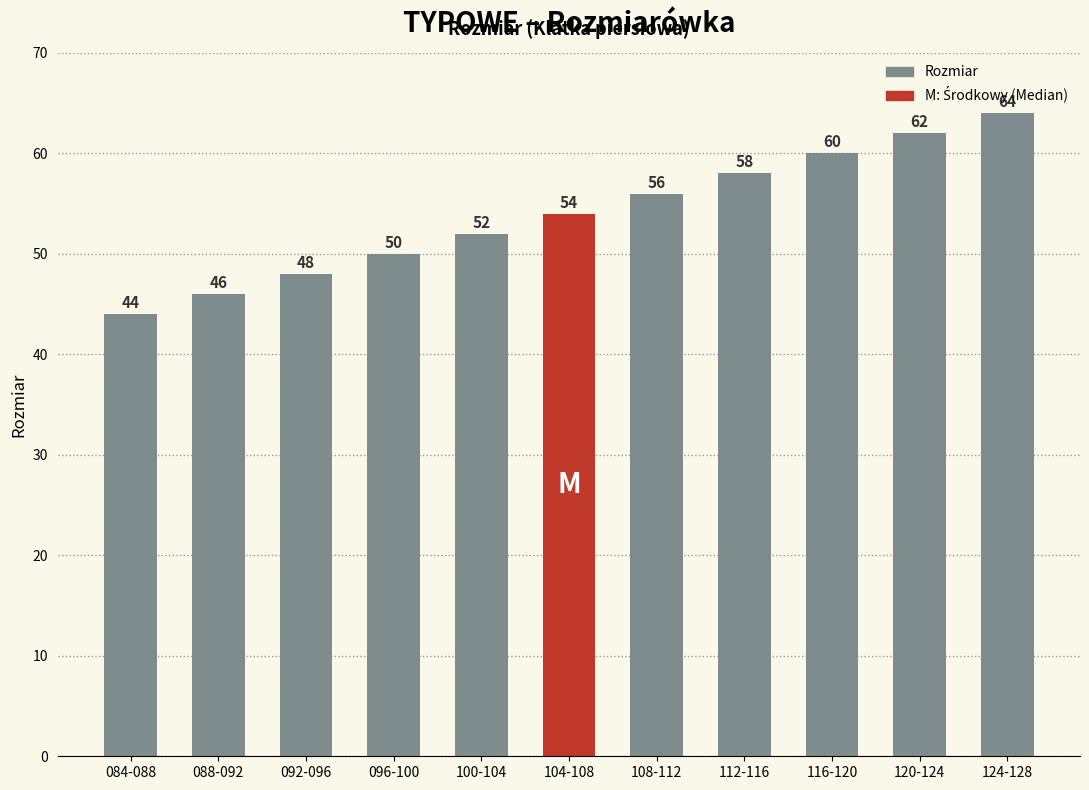

Rank the categories by value from highest to lowest.

124-128, 120-124, 116-120, 112-116, 108-112, 104-108, 100-104, 096-100, 092-096, 088-092, 084-088